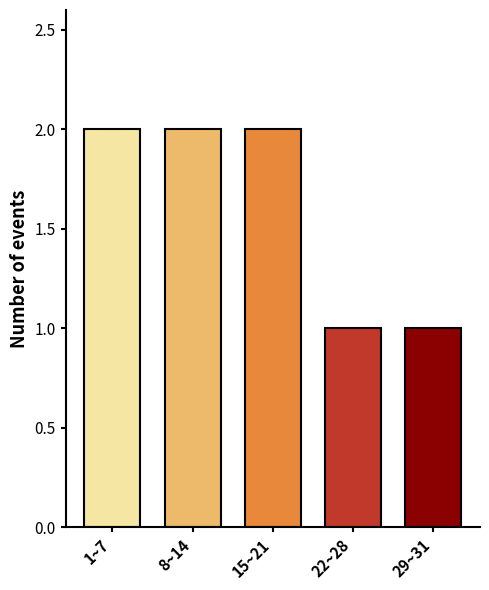

Reading left to right, extract all data points from this chart.

1~7=2	8~14=2	15~21=2	22~28=1	29~31=1